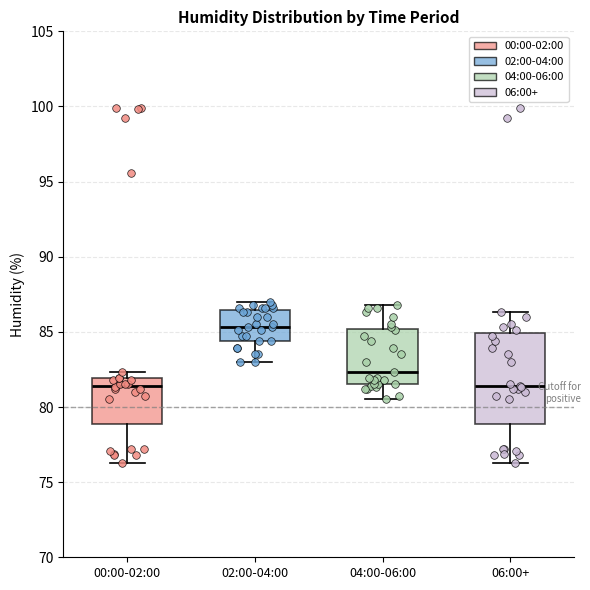

Where does the median line of the box for 00:00-02:00 sit on the y-axis? The values are not printed on the chart, so give them approximately, as read against the axis.

81.5